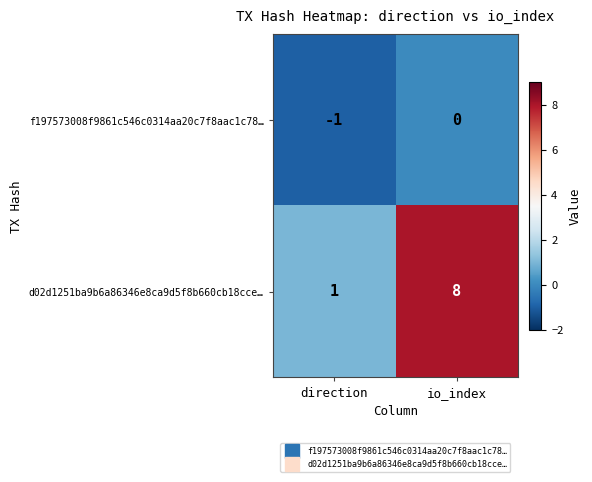

What value does the d02d1251ba9b6a86346e8ca9d5f8b660cb18cce… series have at io_index?

8